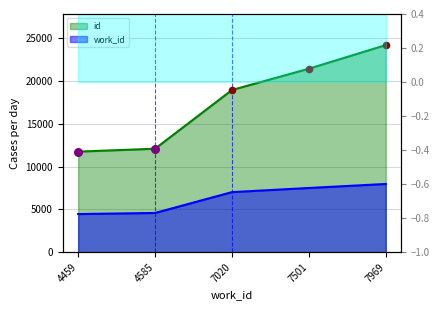

Which series has the widest spread of Y values?

id